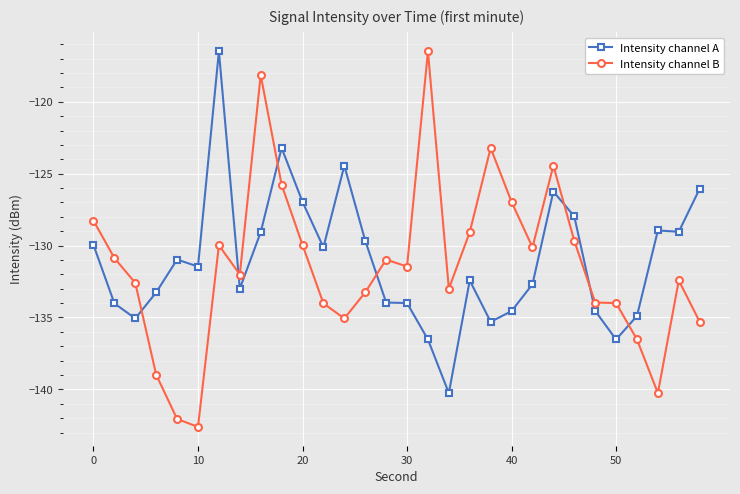

What is the average value of the Intensity channel B series?

-131.4